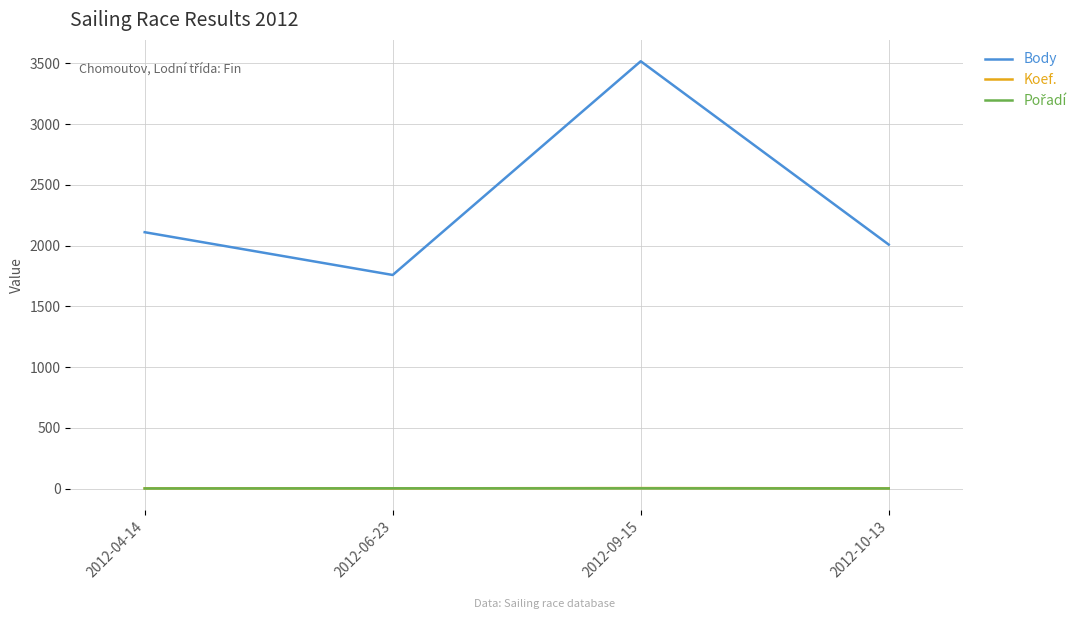

Between 2012-04-14 and 2012-09-15, which series saw the biggest shift?

Body